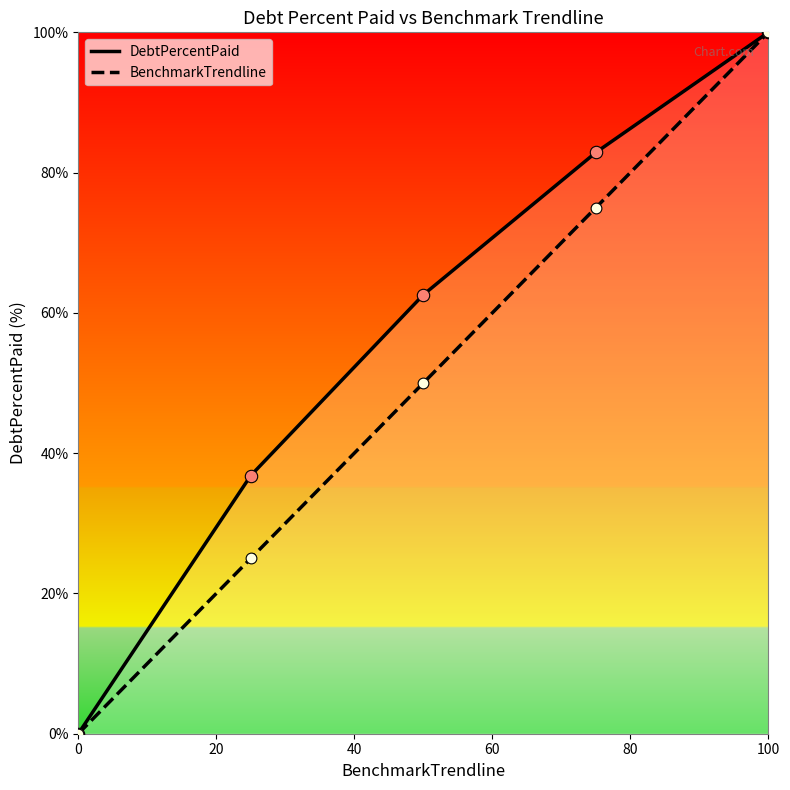

At how many categories does at least one series exceed 1?

4